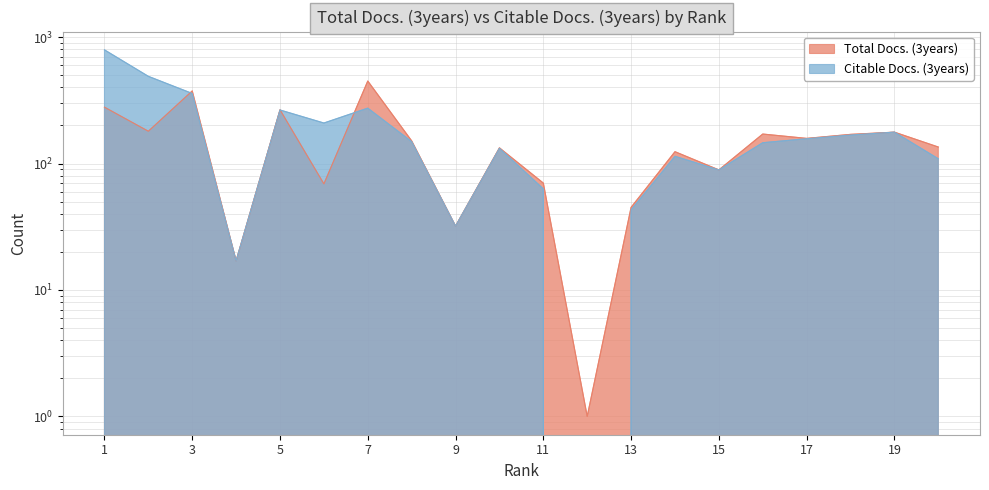

List the labels in order of Citable Docs. (3years) value, smallest first.

12, 4, 9, 13, 11, 15, 20, 14, 10, 16, 8, 17, 18, 19, 6, 5, 7, 3, 2, 1